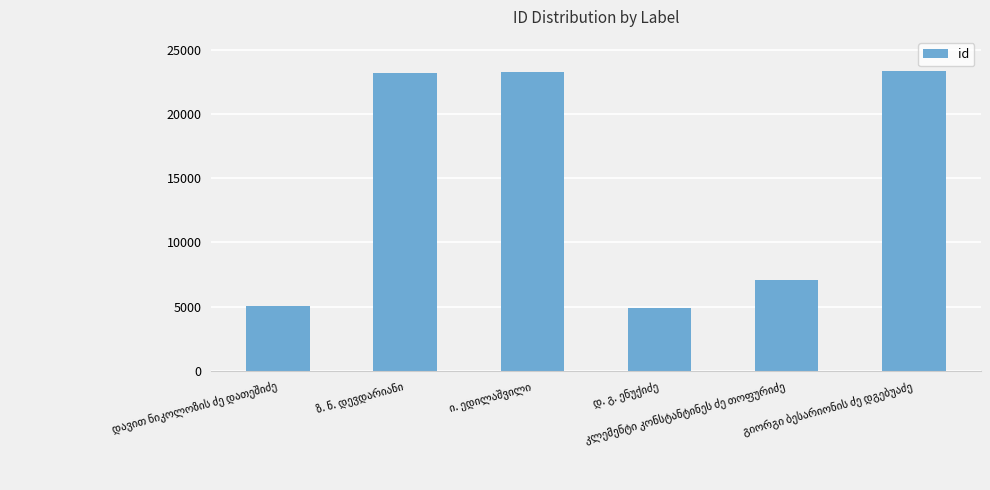

Count the number of categories in the chart.

6